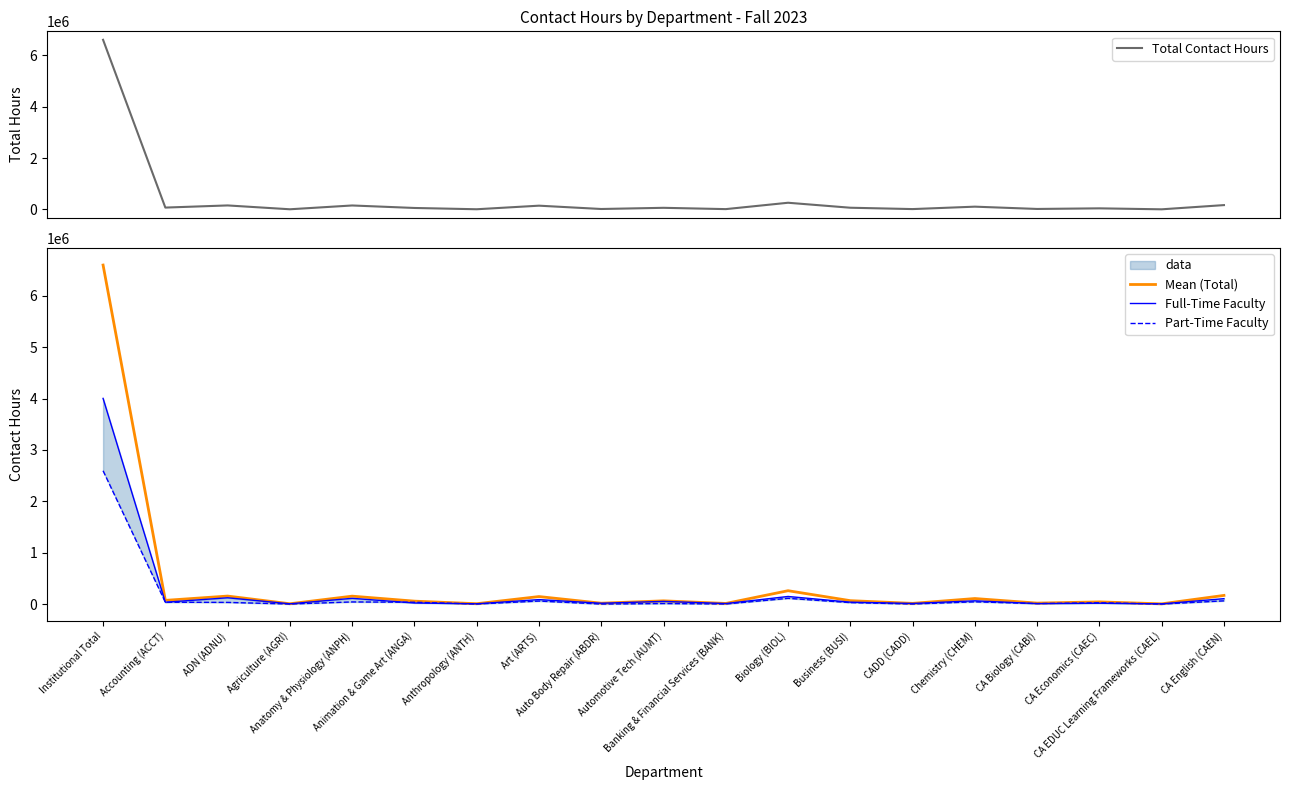

Where is the first local minimum for Total Contact Hours?

Accounting (ACCT)